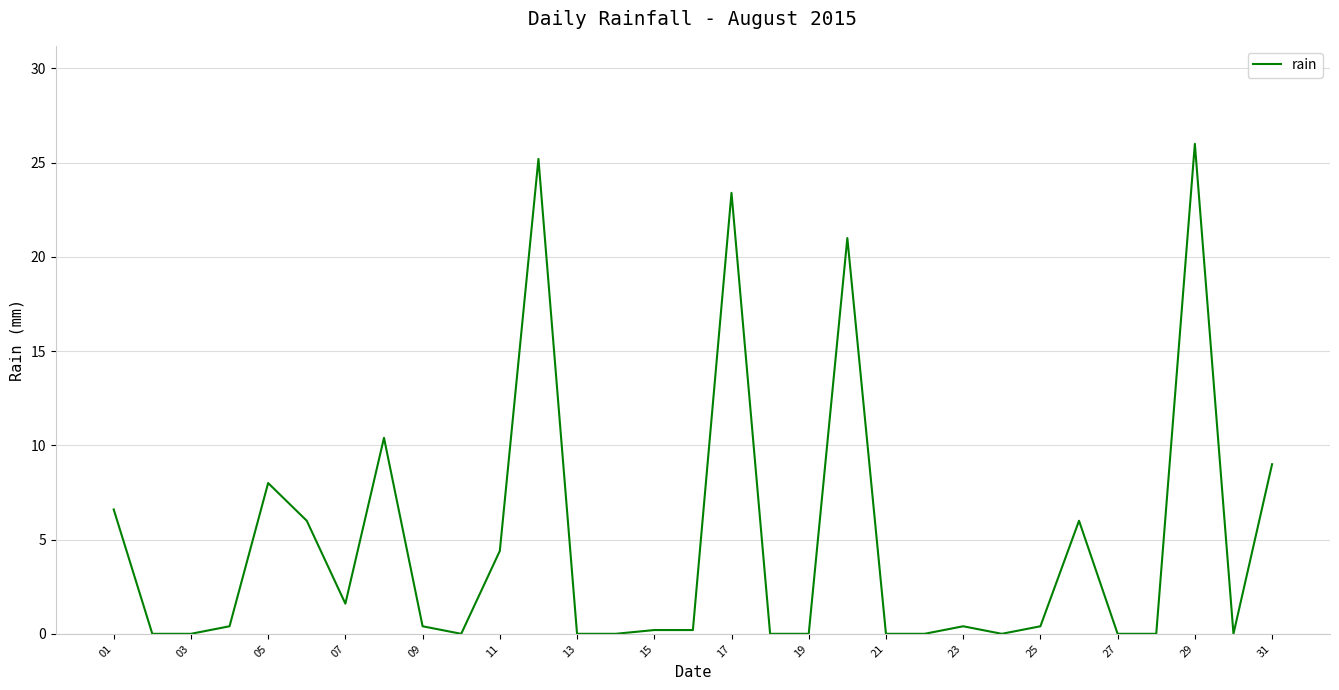

What is the difference between the maximum and minimum values?

26.0